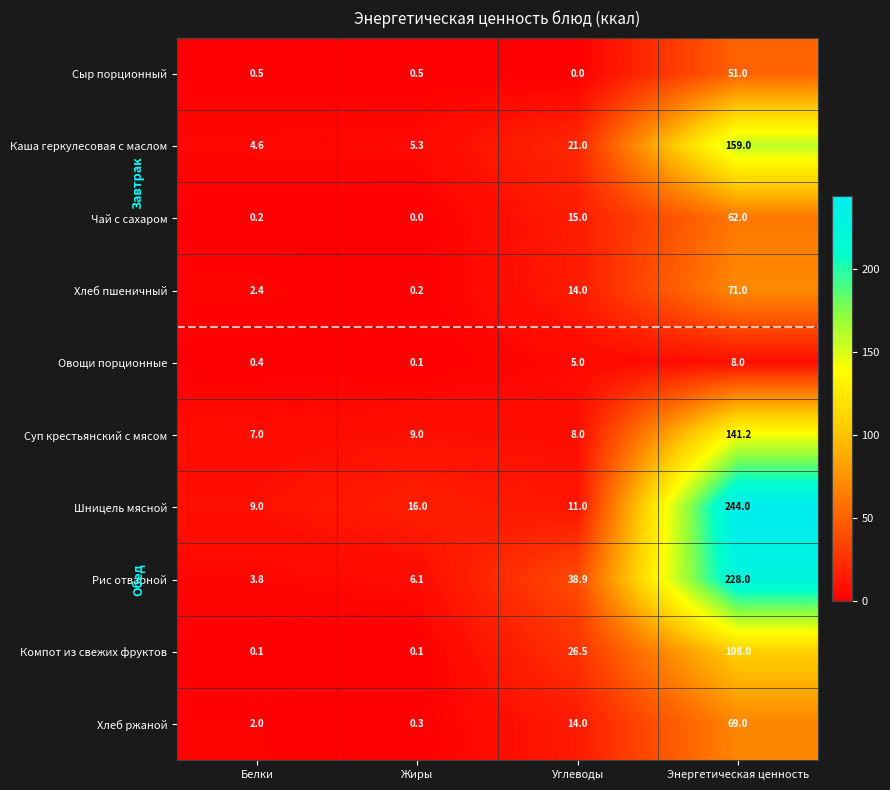

What value does the Овощи порционные series have at Энергетическая ценность?

8.0